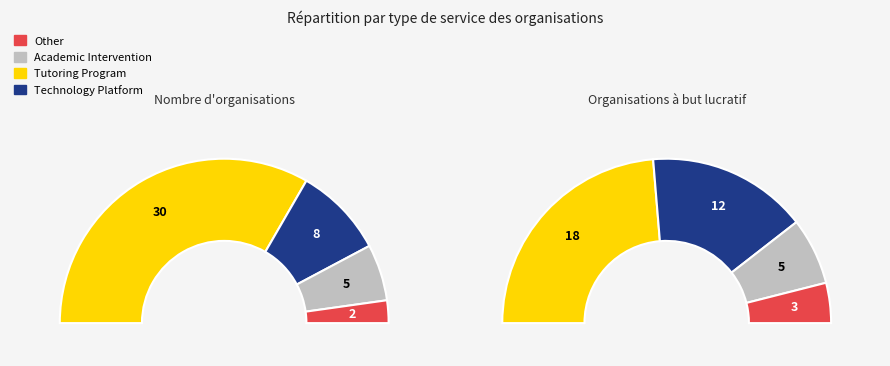

Approximately how many times larger is the value at Other compared to Tutoring Program?

0.1